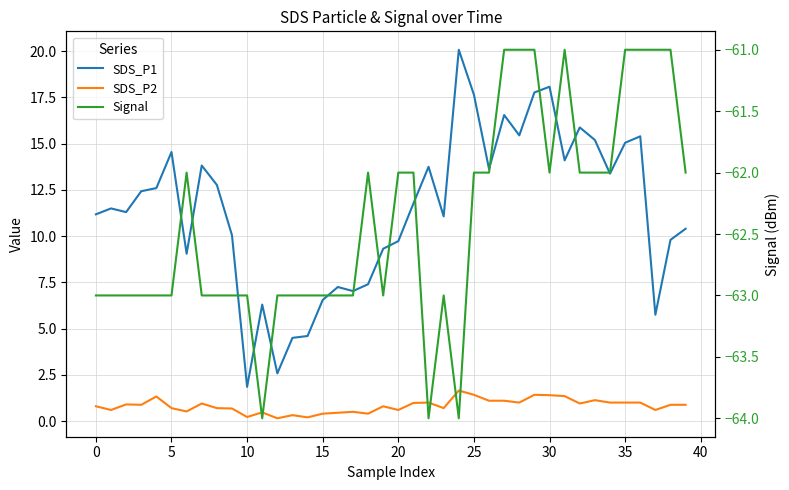

Does the chart display data point markers on the line(s)?

No